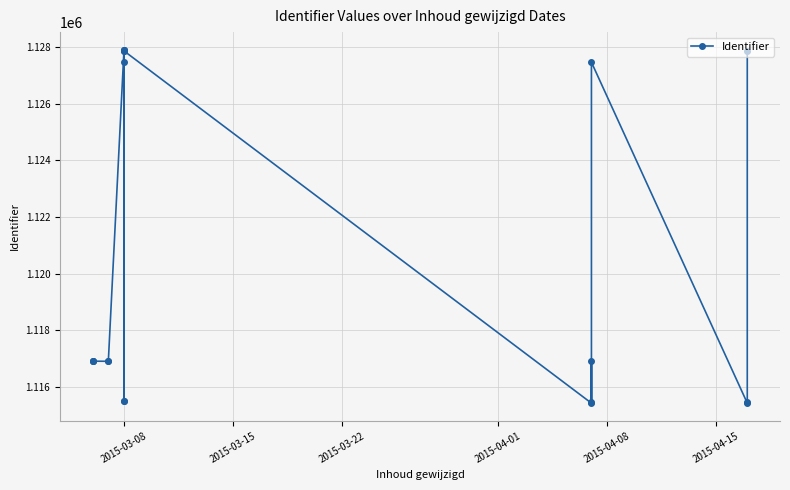

Is this an area chart (filled region under the line)?

No